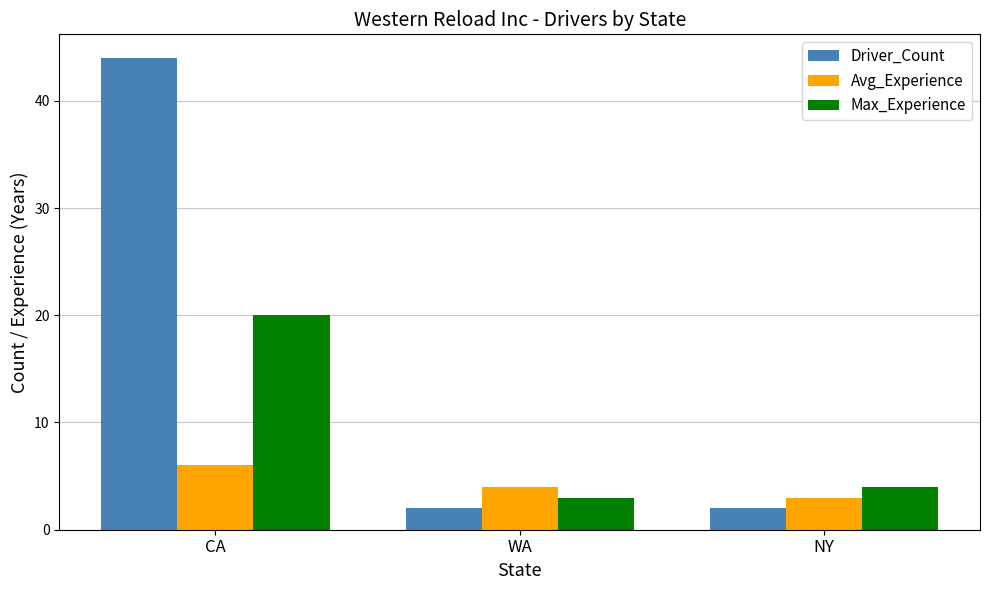

At which category is the sum across all series the highest?

CA